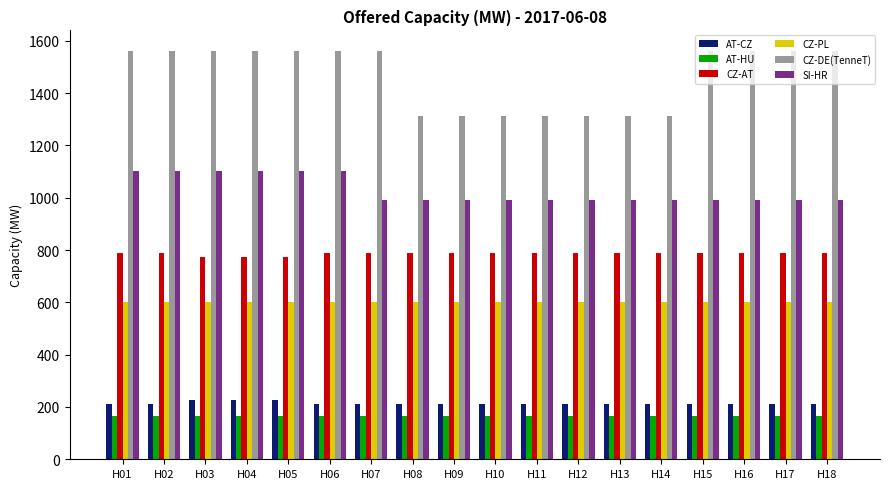

What is the greatest value displayed?

1562